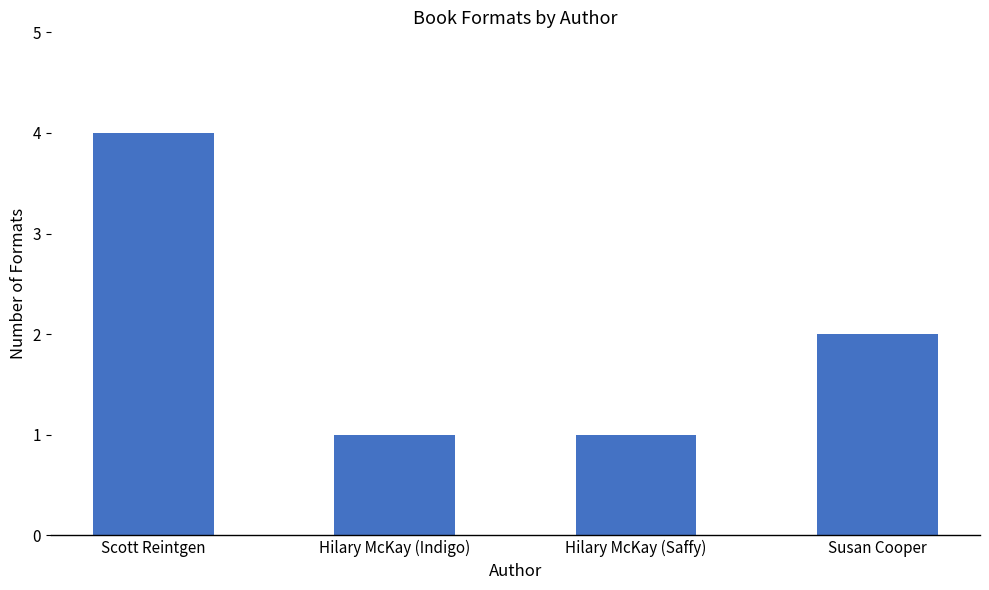

Is it true that the value at Susan Cooper is 1?

False